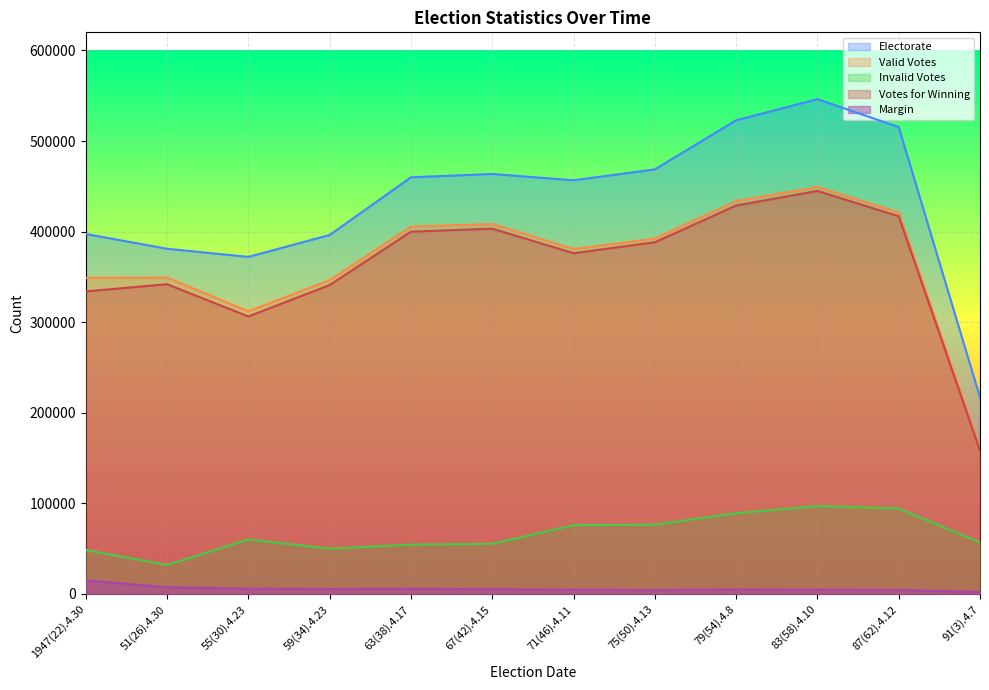

Read the Invalid Votes value at 79(54).4.8, to the nearest 50.

89100